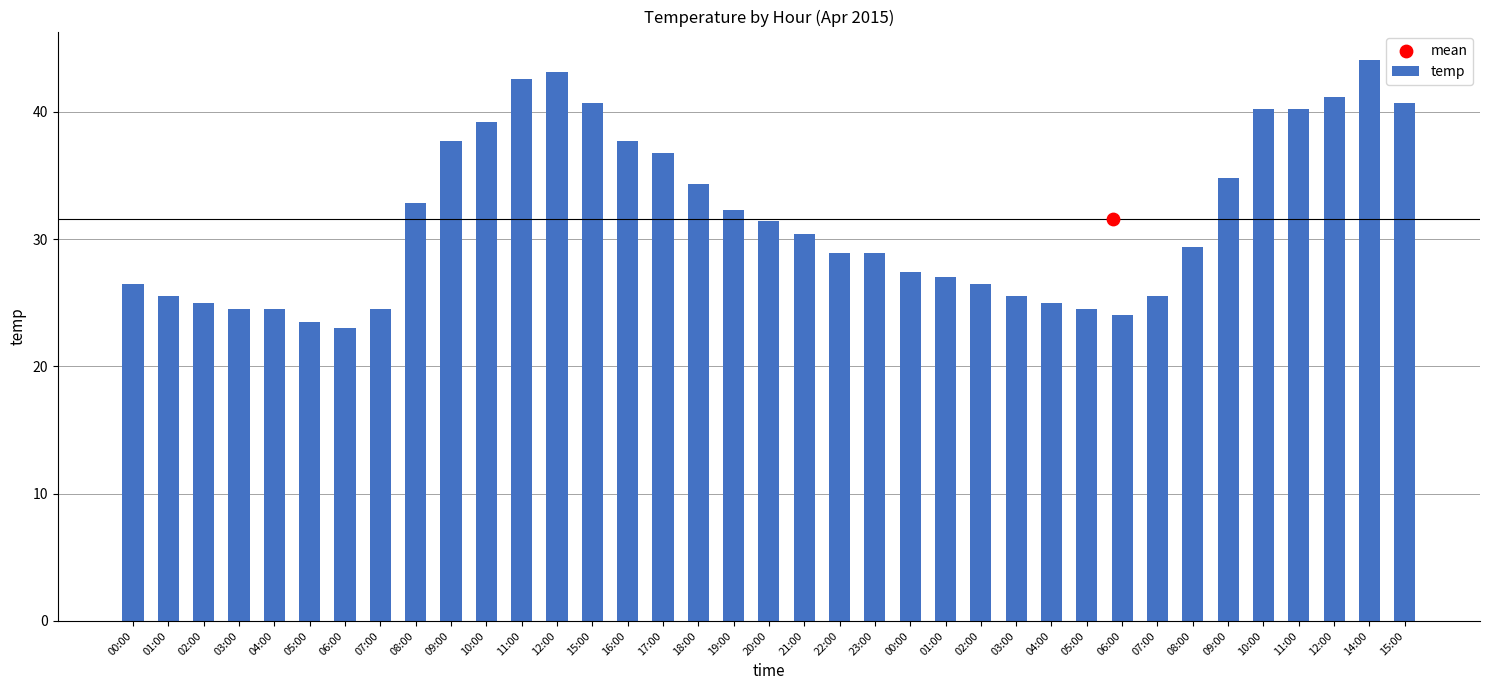

What is the ratio of the value at 05:00 to the value at 11:00?

0.6